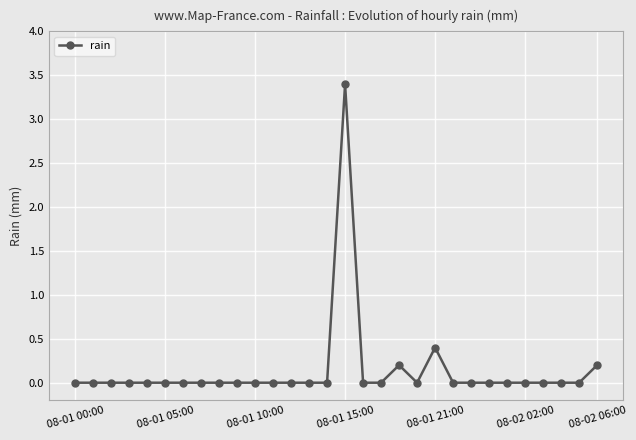

Is this an area chart (filled region under the line)?

No